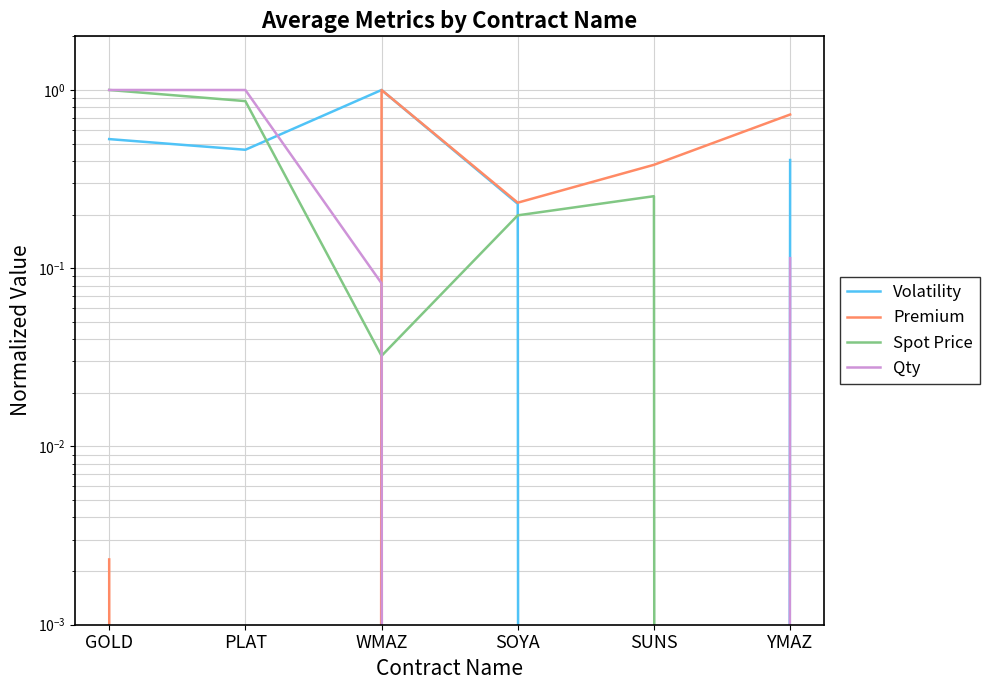

Rank the series by their maximum value, from lowest to highest.

Volatility, Premium, Spot Price, Qty